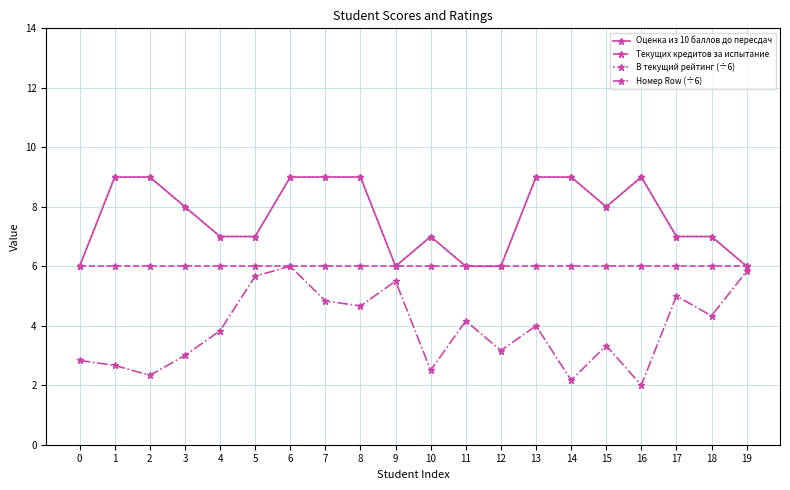

Is this an area chart (filled region under the line)?

No